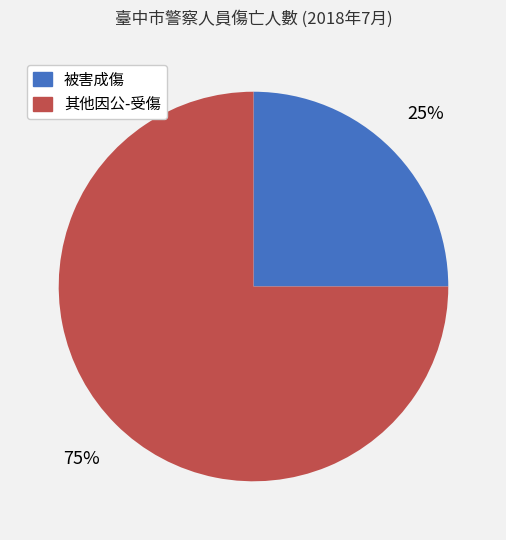

What percentage is the 其他因公-受傷 slice, to the nearest percent?

75%